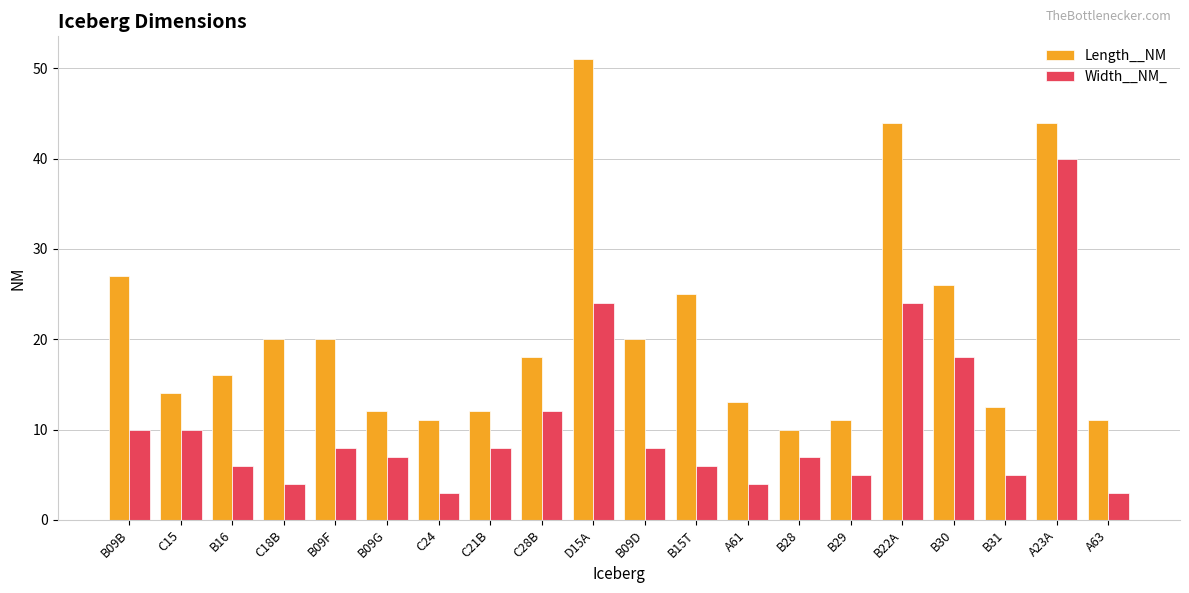

Reading left to right, list all the values displayed in this chart.

Length__NM: B09B=27.0	C15=14.0	B16=16.0	C18B=20.0	B09F=20.0	B09G=12.0	C24=11.0	C21B=12.0	C28B=18.0	D15A=51.0	B09D=20.0	B15T=25.0	A61=13.0	B28=10.0	B29=11.0	B22A=44.0	B30=26.0	B31=12.5	A23A=44.0	A63=11.0
Width__NM_: B09B=10.0	C15=10.0	B16=6.0	C18B=4.0	B09F=8.0	B09G=7.0	C24=3.0	C21B=8.0	C28B=12.0	D15A=24.0	B09D=8.0	B15T=6.0	A61=4.0	B28=7.0	B29=5.0	B22A=24.0	B30=18.0	B31=5.0	A23A=40.0	A63=3.0